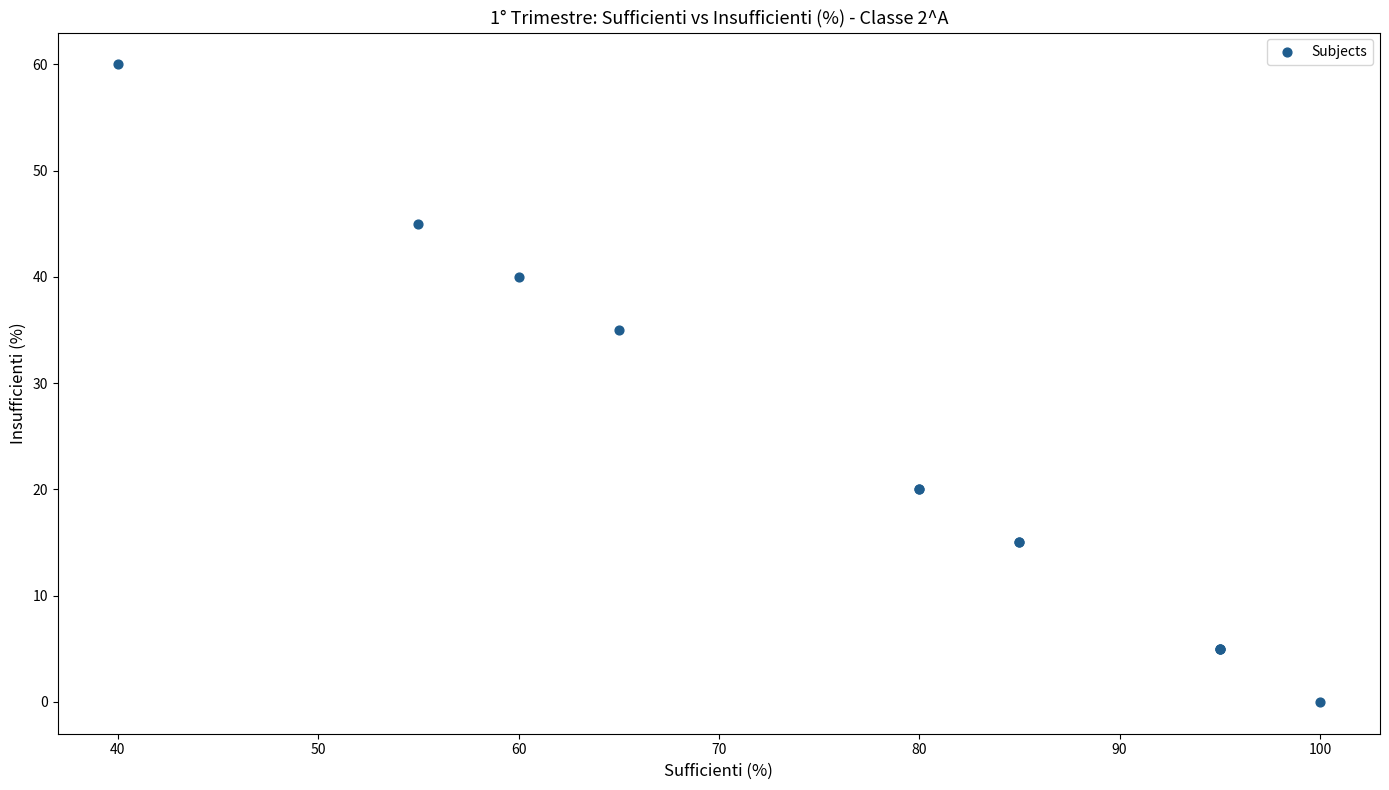

What Y value in the scatter plot is closest to 30?

35